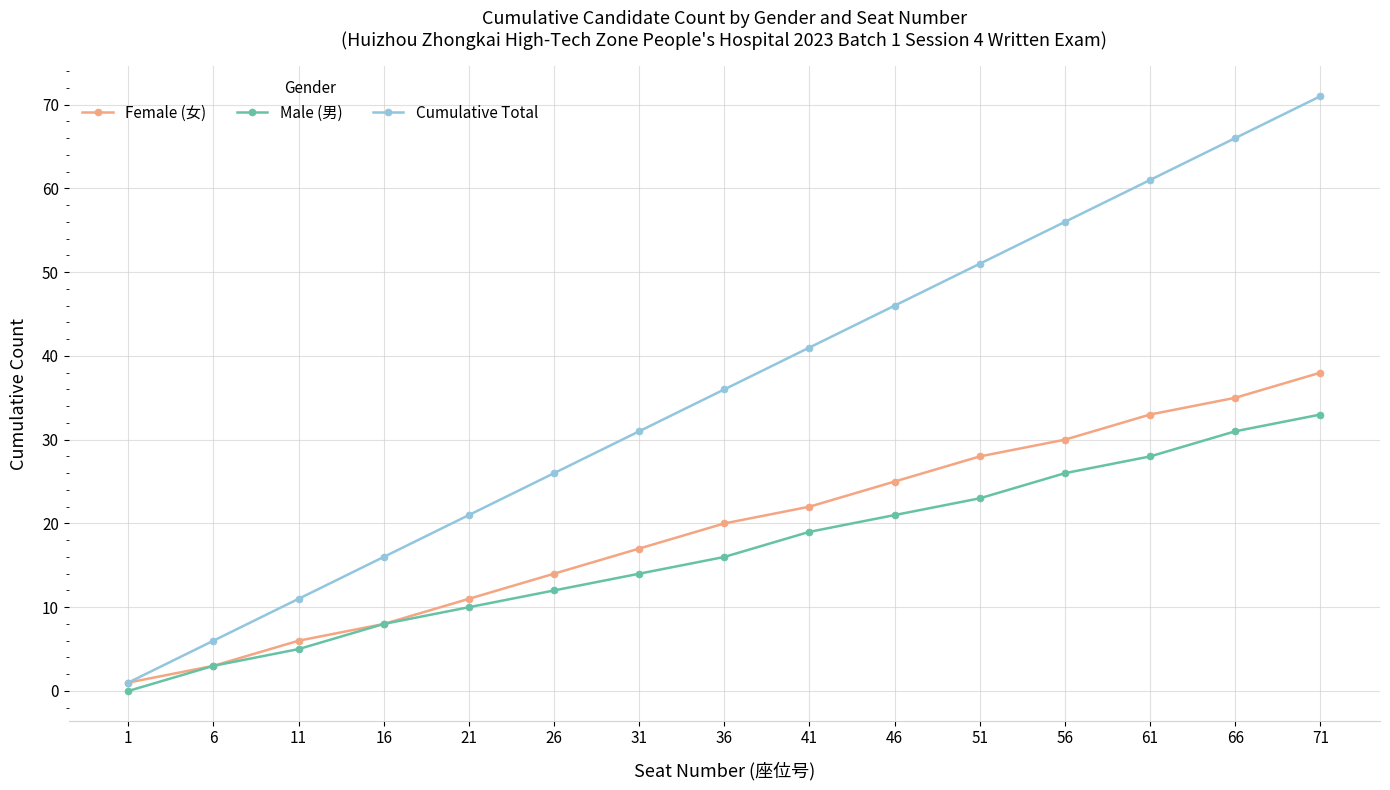

Is the value of Female (女) at 16 greater than the value of Cumulative Total at 46?

No